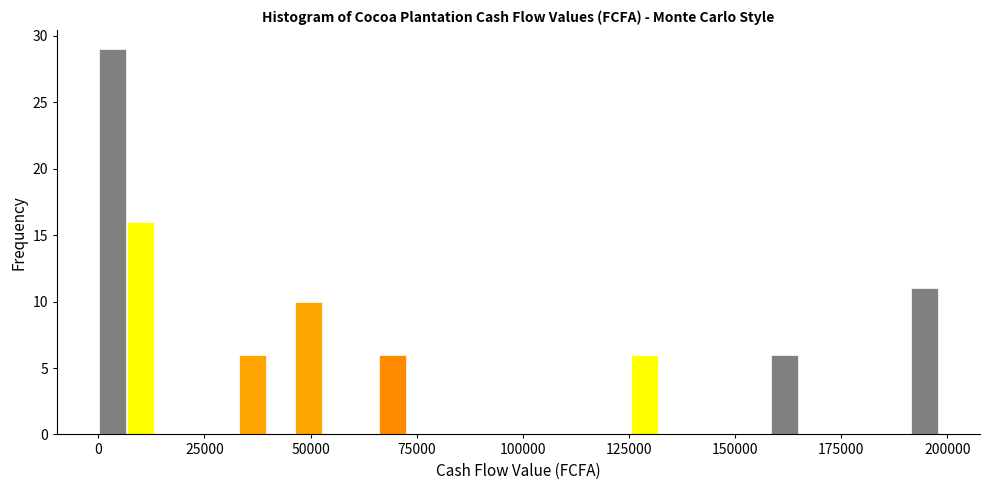

Around what value on the x-axis is the tallest bar? Give the approximate position of its centre, as read against the axis.

5000